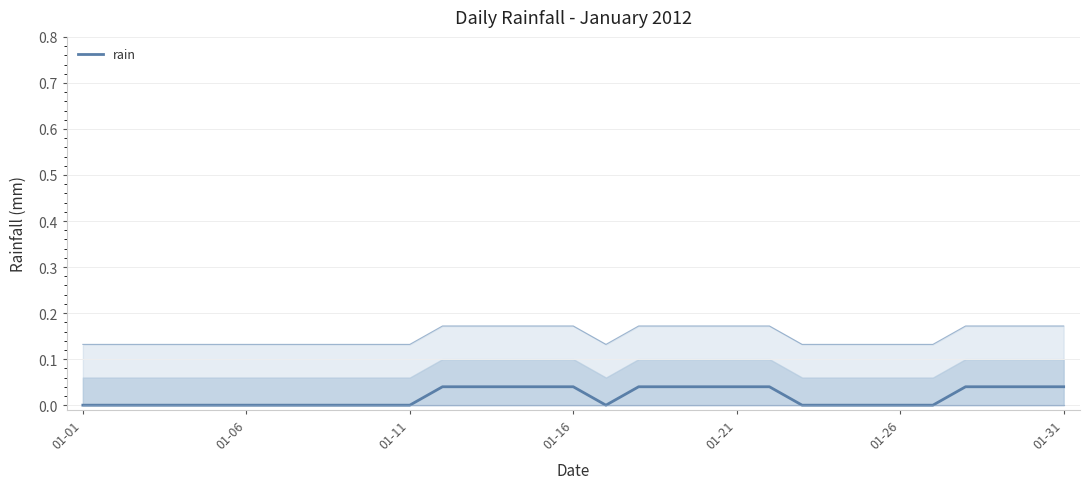

At which category does the chart reach its peak across all series?

11